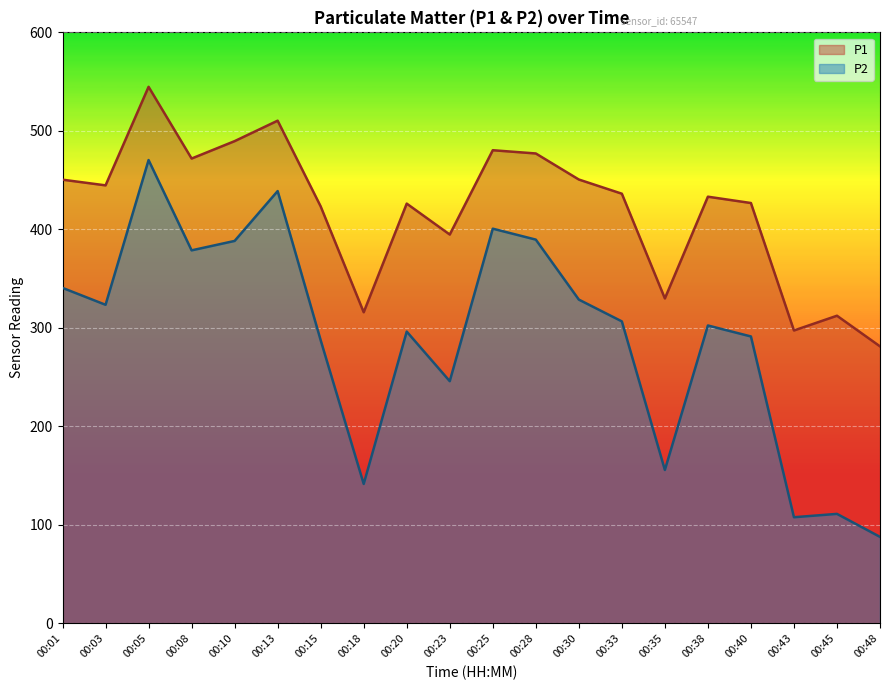

Is it true that P1 equals 450.5 at 00:01?

True